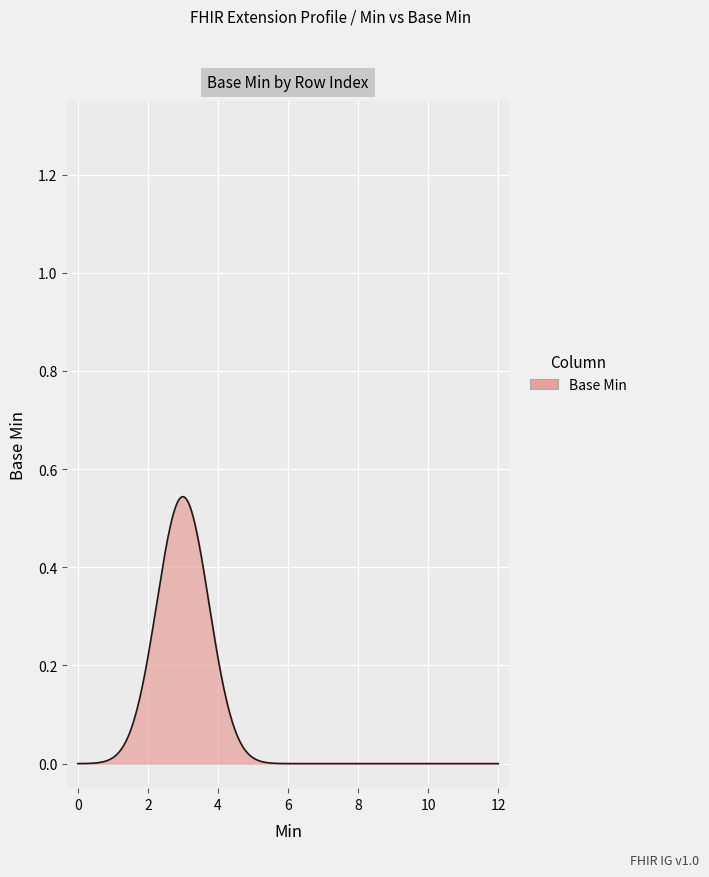

How many lines are shown in the chart?

1